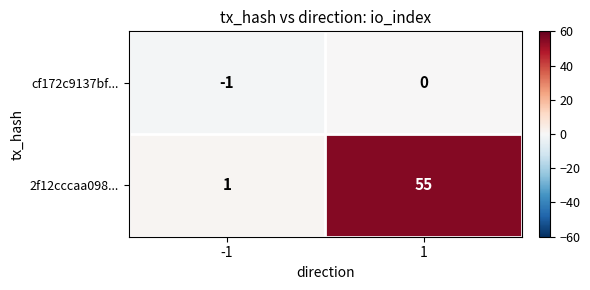

What is the approximate value of 2f12cccaa098... at 1, to the nearest 5?

55